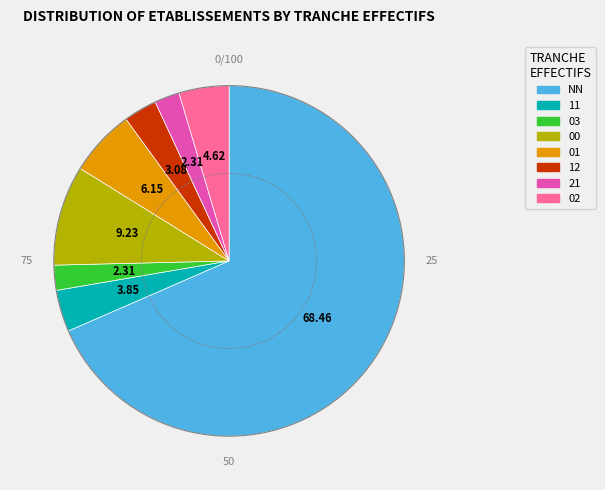

Combined, do 03 and 21 account for over 50%?

No